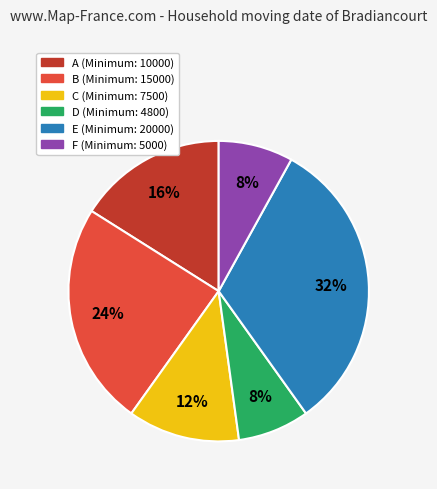

Is the sum of F and E greater than half?

No